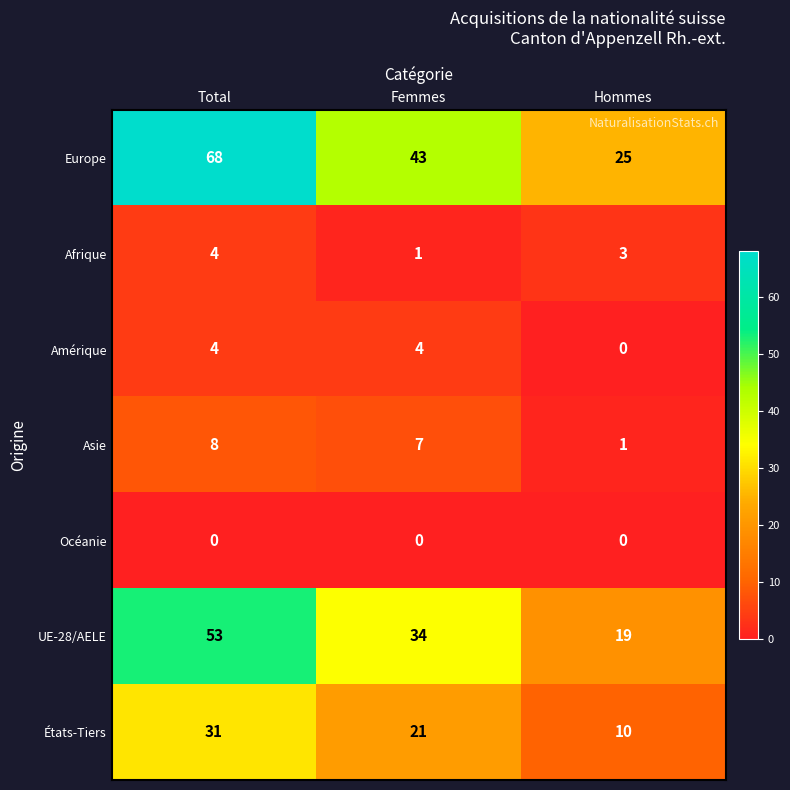

How many categories are shown in the chart?

3